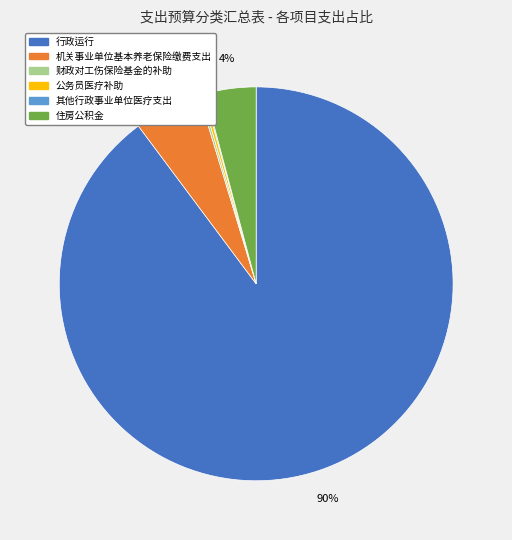

Which category has the biggest portion of the pie?

行政运行